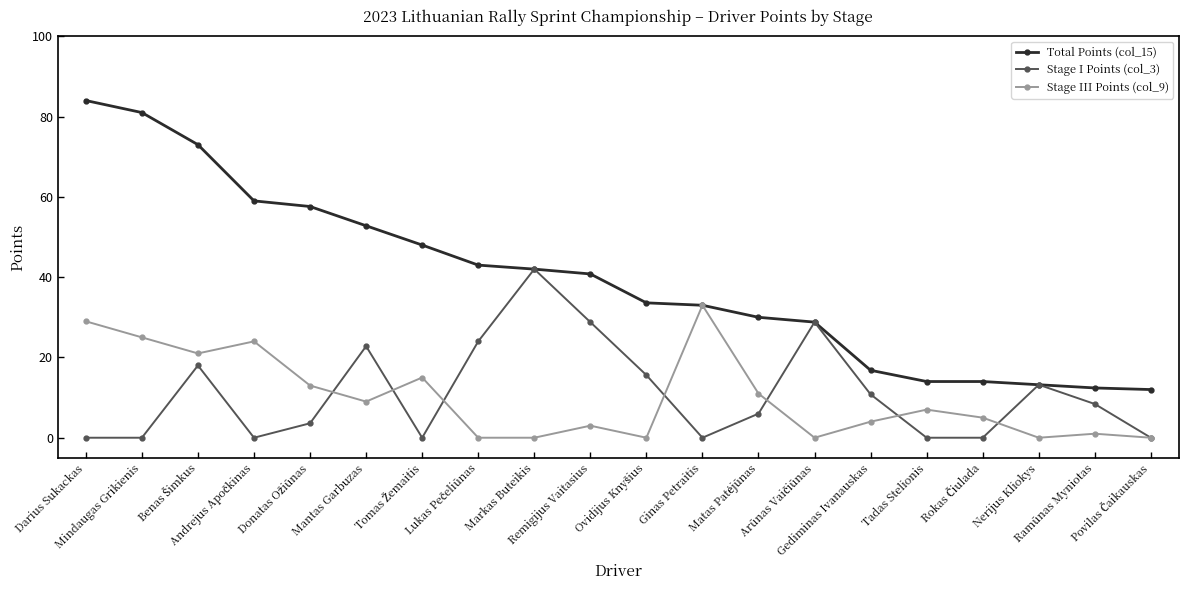

What is the difference between the second highest and second lowest values in the Stage III Points (col_9) series?

29.0